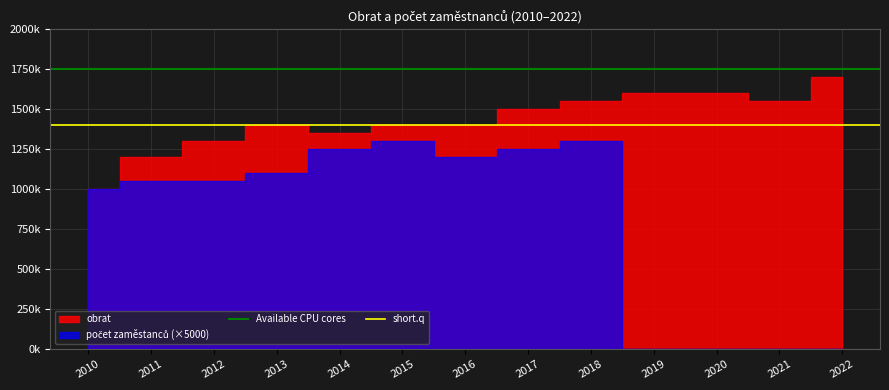

What is the greatest value displayed?

1750000